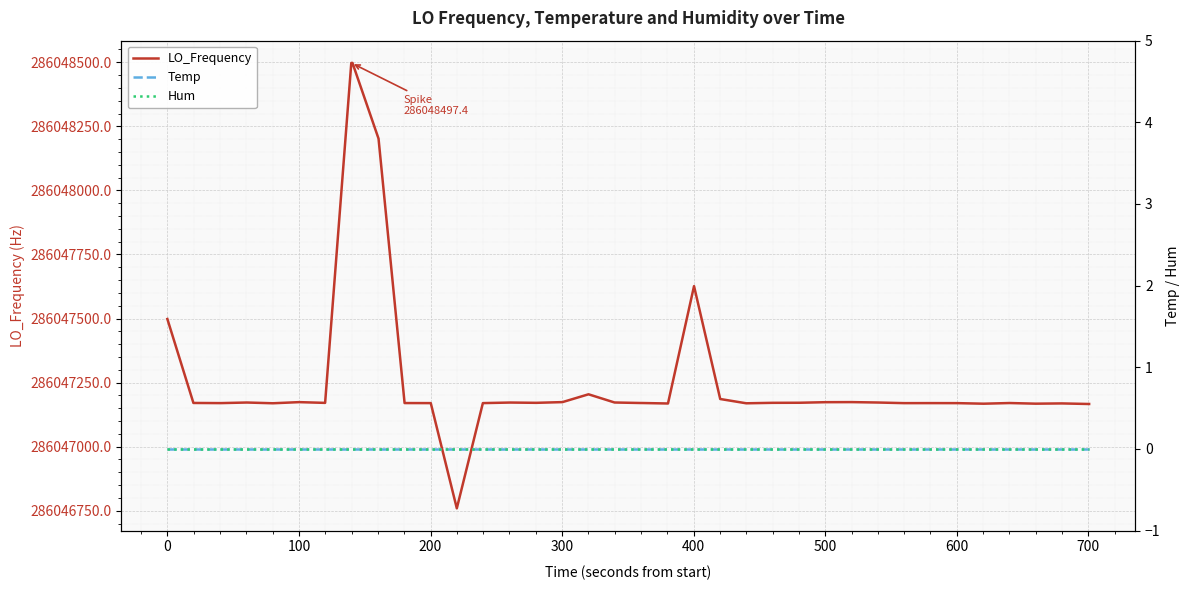

What is the maximum value for LO_Frequency?

286048497.4